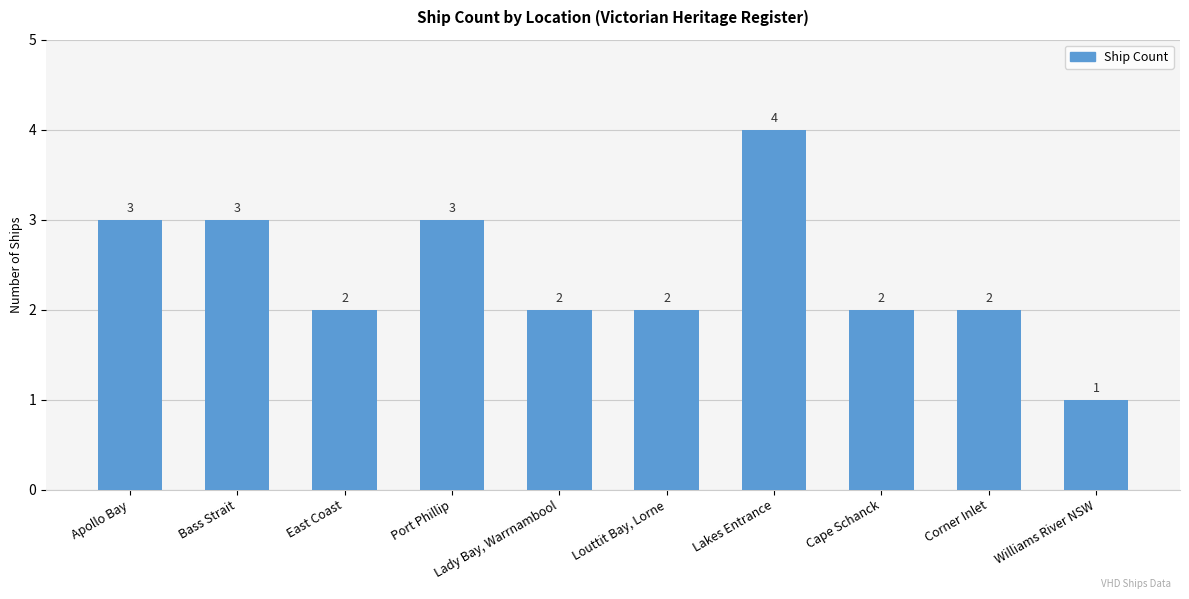

How many values are between 2 and 3?

8